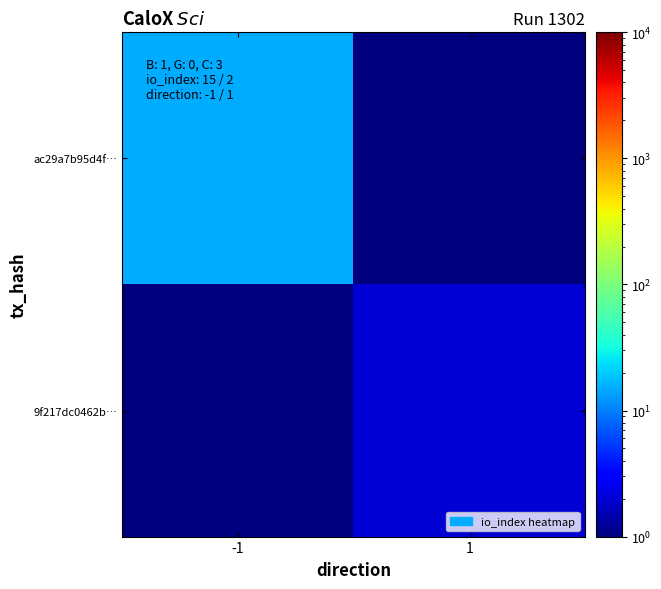

Which category has the highest value across all series?

-1